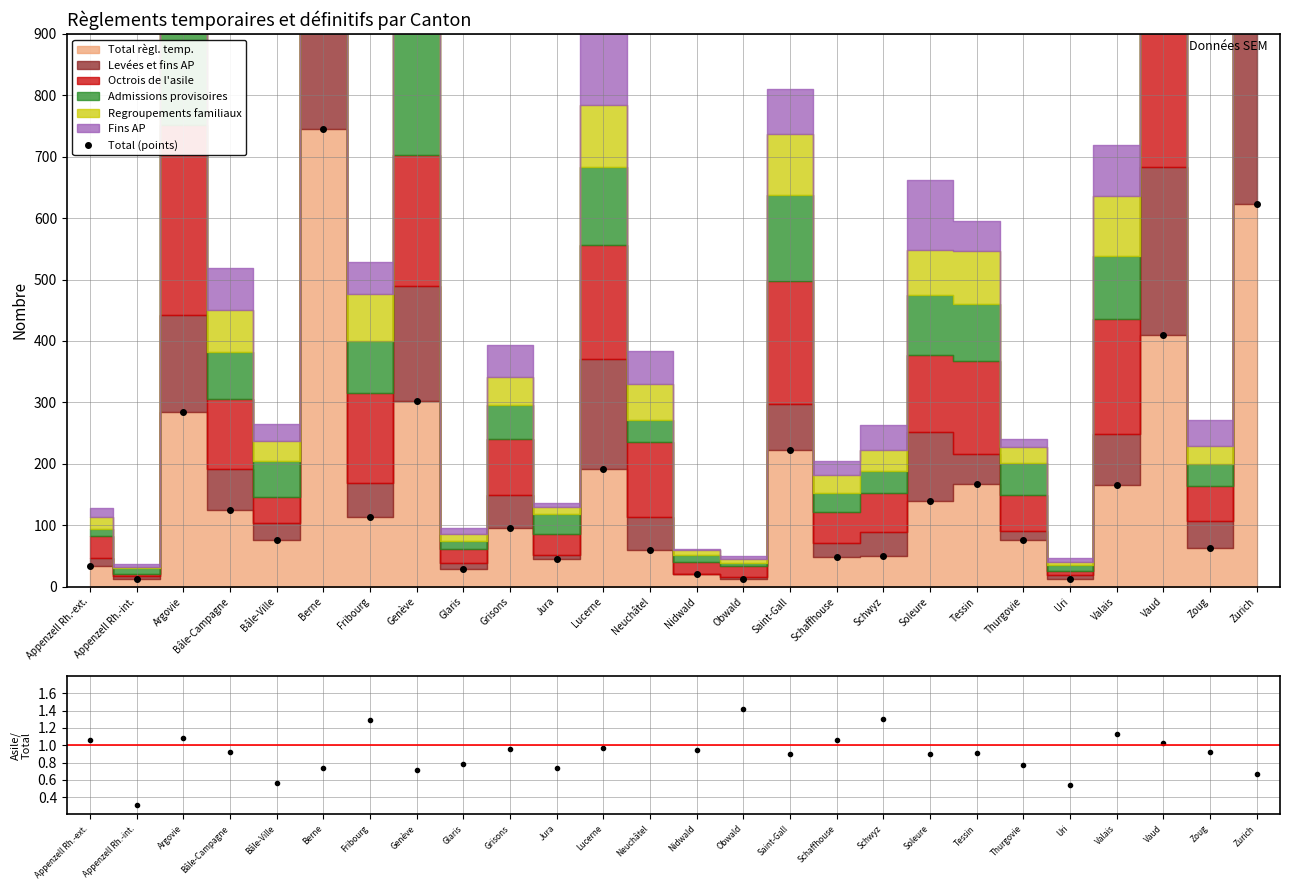

How many interior local valleys does the Total (points) series have?

9